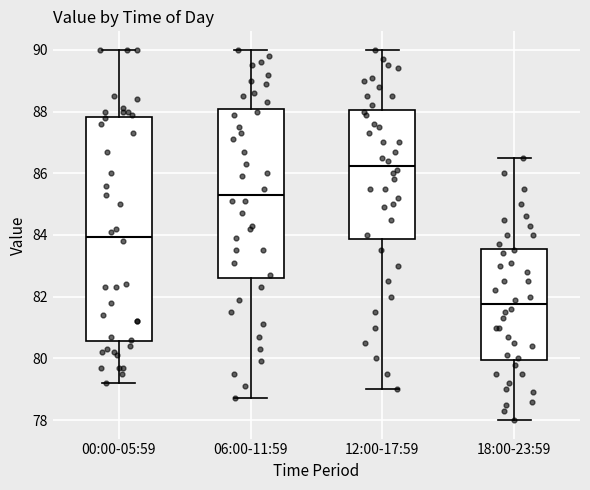

Reading left to right, transcribe this box plot: for each box, give where its median line is, the range the box spans, and where its two whiskers end, as read against the y-axis. The values are not printed on the chart, so give them approximately, as read against the axis.

00:00-05:59: median 84.0, box 80.6 to 87.8, whiskers 79.2 to 90.0
06:00-11:59: median 85.4, box 82.6 to 88.0, whiskers 78.8 to 90.0
12:00-17:59: median 86.2, box 83.8 to 88.0, whiskers 79.0 to 90.0
18:00-23:59: median 81.8, box 80.0 to 83.6, whiskers 78.0 to 86.6